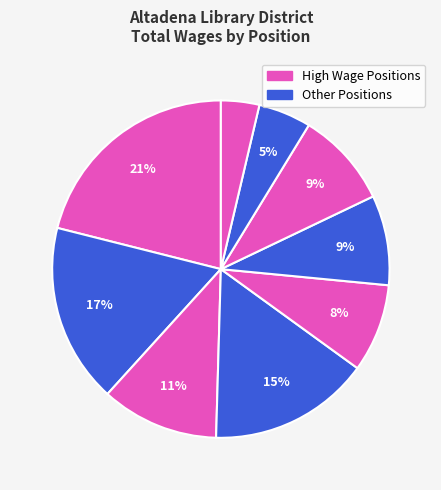

Does any single category account for the majority?

No